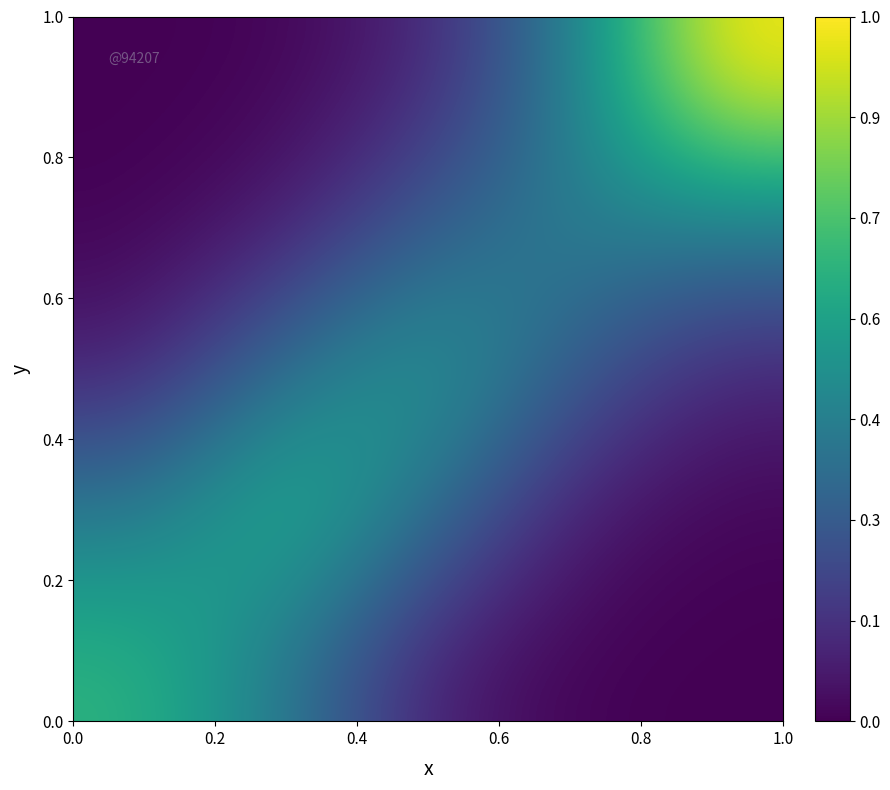

How many categories are shown in the chart?

5